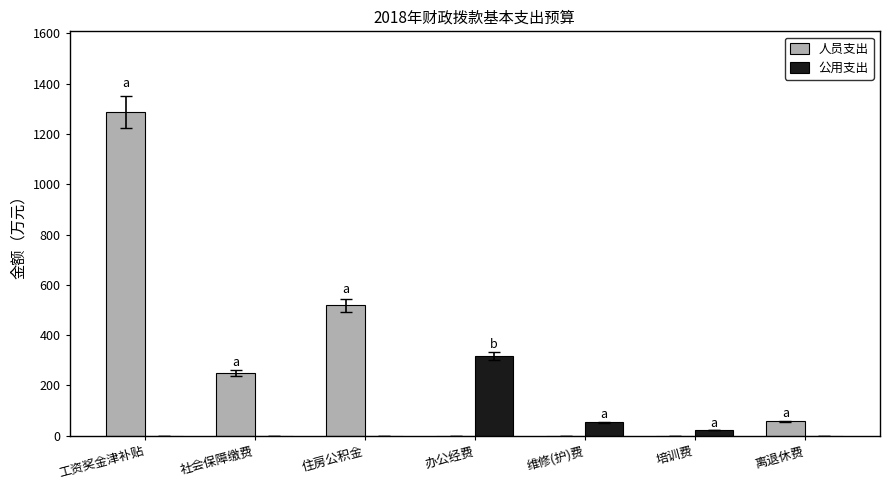

Between 工资奖金津补贴 and 培训费, which series saw the biggest shift?

人员支出